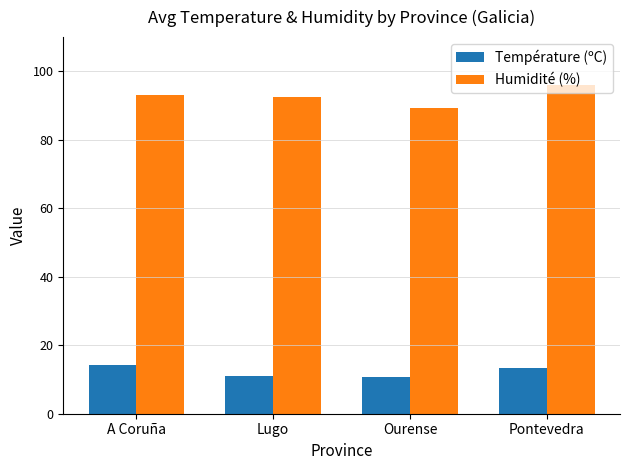

Is it true that Température (ºC) equals 7.6 at Pontevedra?

False